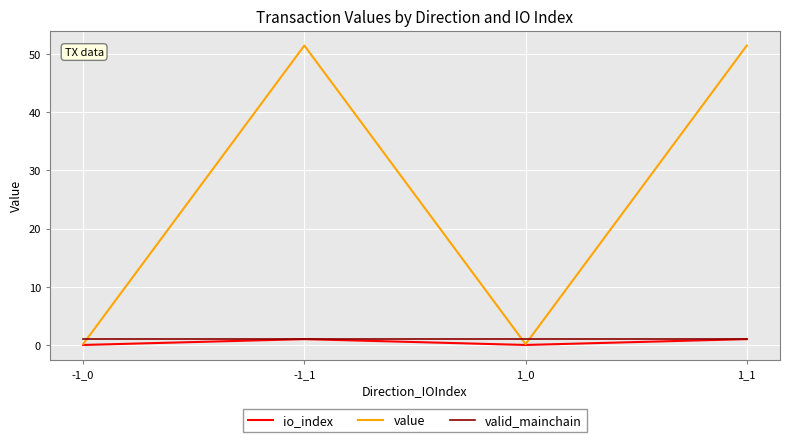

Which series has the largest total across all categories?

value